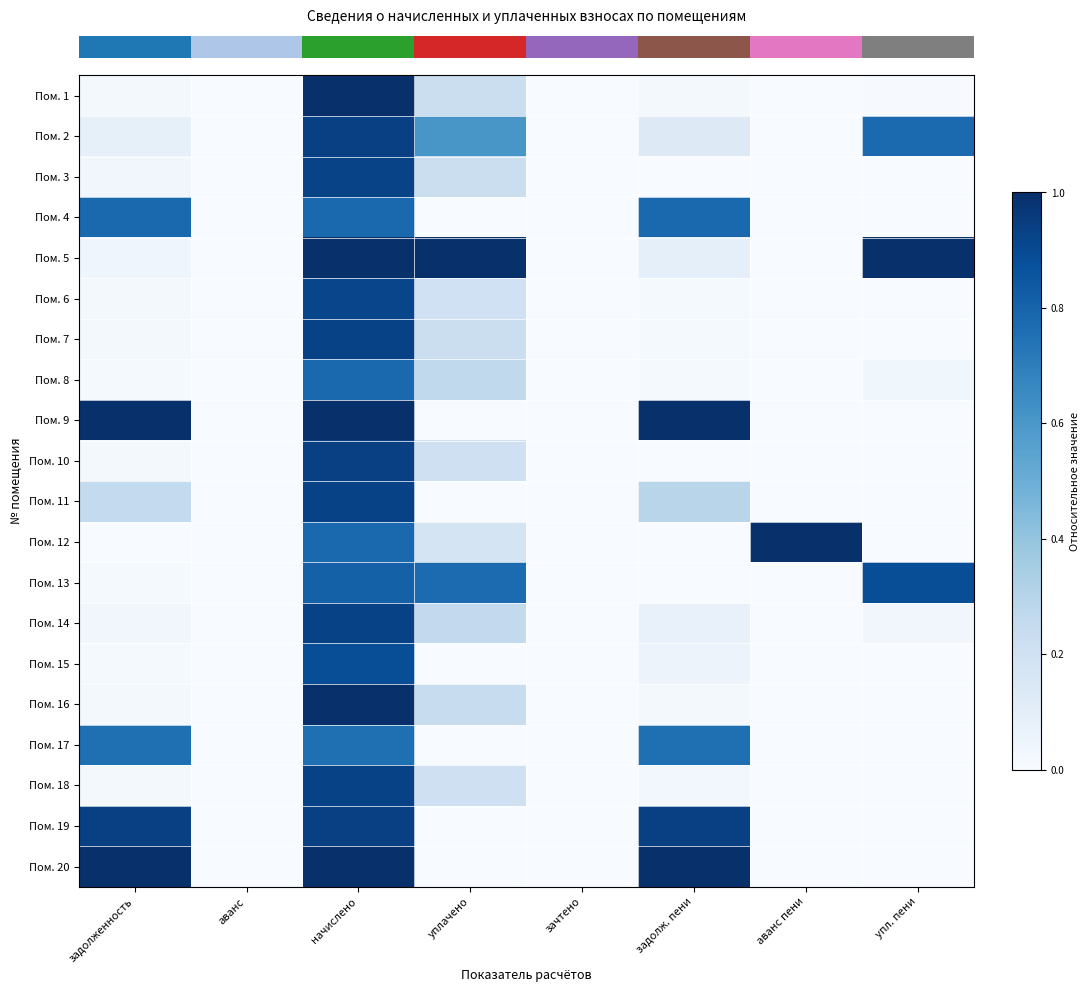

Between задолженность and задолж. пени, which is larger?

задолженность